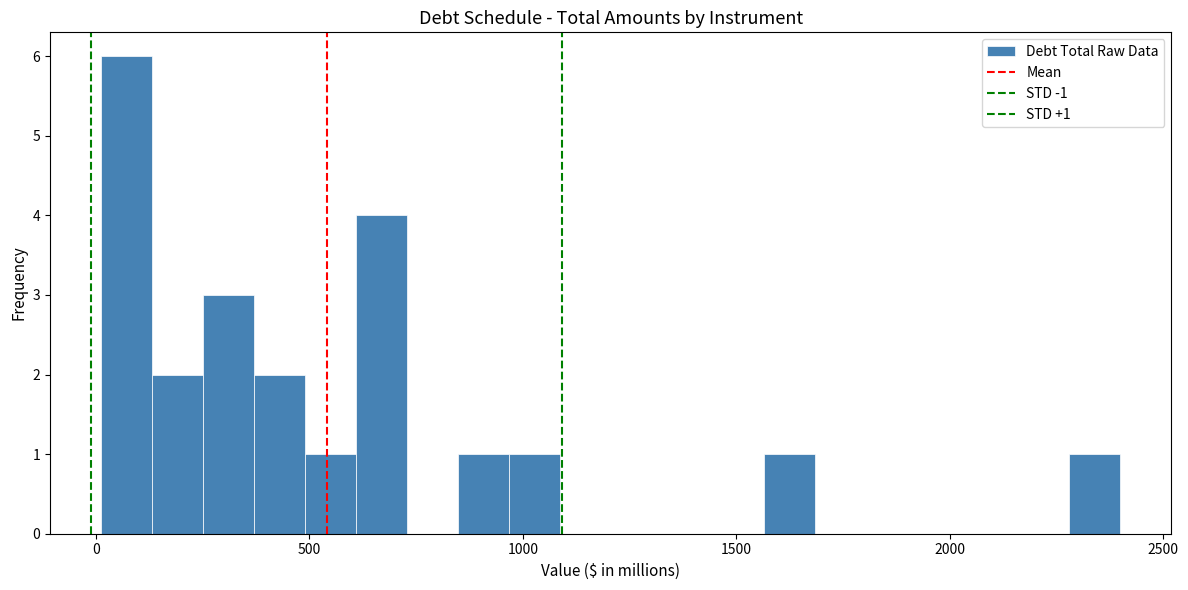

Around what value on the x-axis is the tallest bar? Give the approximate position of its centre, as read against the axis.

50